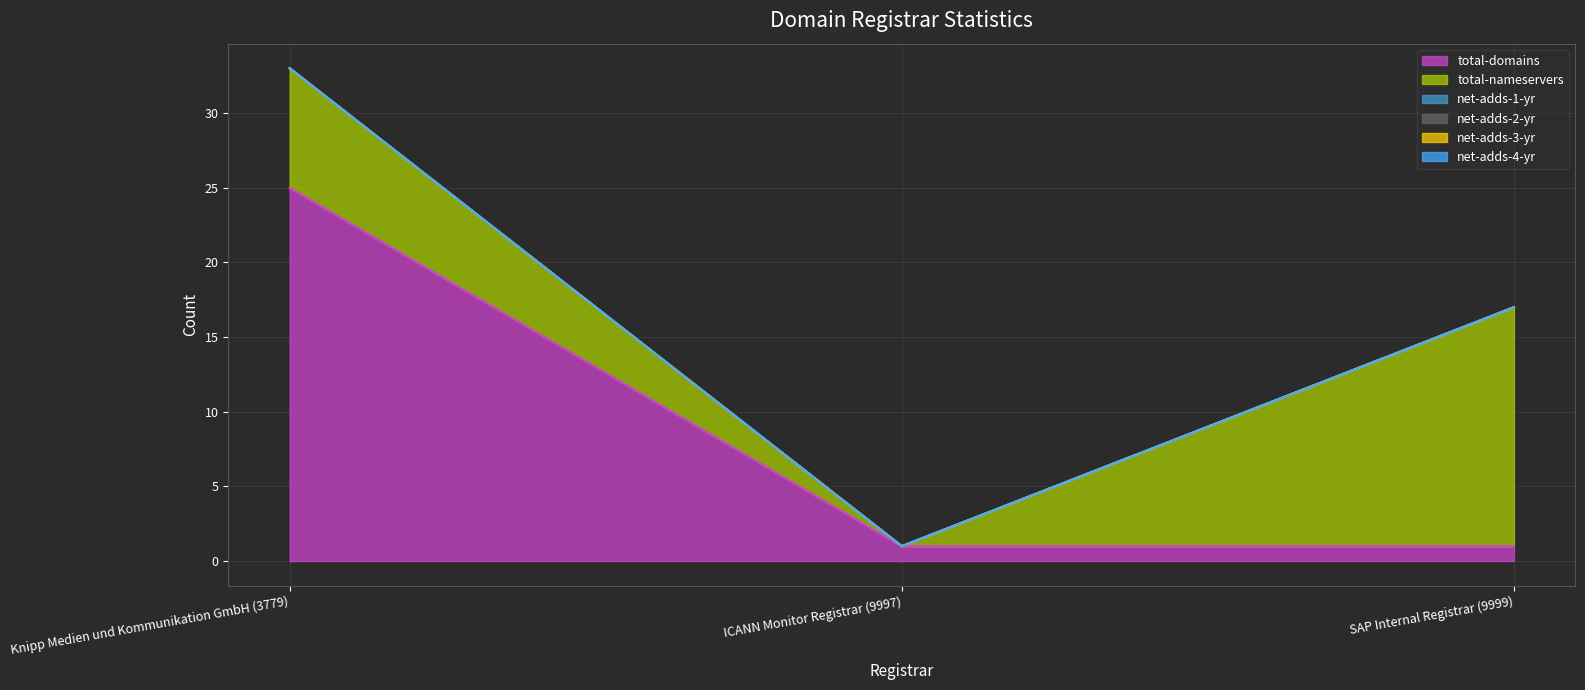

Reading left to right, list all the values displayed in this chart.

total-domains: Knipp Medien und Kommunikation GmbH (3779)=25	ICANN Monitor Registrar (9997)=1	SAP Internal Registrar (9999)=1
total-nameservers: Knipp Medien und Kommunikation GmbH (3779)=8	ICANN Monitor Registrar (9997)=0	SAP Internal Registrar (9999)=16
net-adds-1-yr: Knipp Medien und Kommunikation GmbH (3779)=0	ICANN Monitor Registrar (9997)=0	SAP Internal Registrar (9999)=0
net-adds-2-yr: Knipp Medien und Kommunikation GmbH (3779)=0	ICANN Monitor Registrar (9997)=0	SAP Internal Registrar (9999)=0
net-adds-3-yr: Knipp Medien und Kommunikation GmbH (3779)=0	ICANN Monitor Registrar (9997)=0	SAP Internal Registrar (9999)=0
net-adds-4-yr: Knipp Medien und Kommunikation GmbH (3779)=0	ICANN Monitor Registrar (9997)=0	SAP Internal Registrar (9999)=0